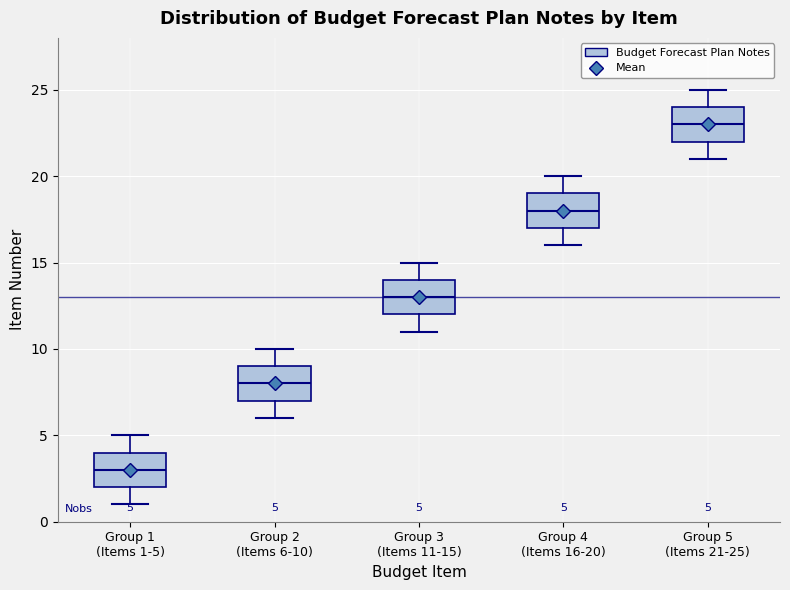

Which box has the highest median line?

Group 5 (Items 21-25)